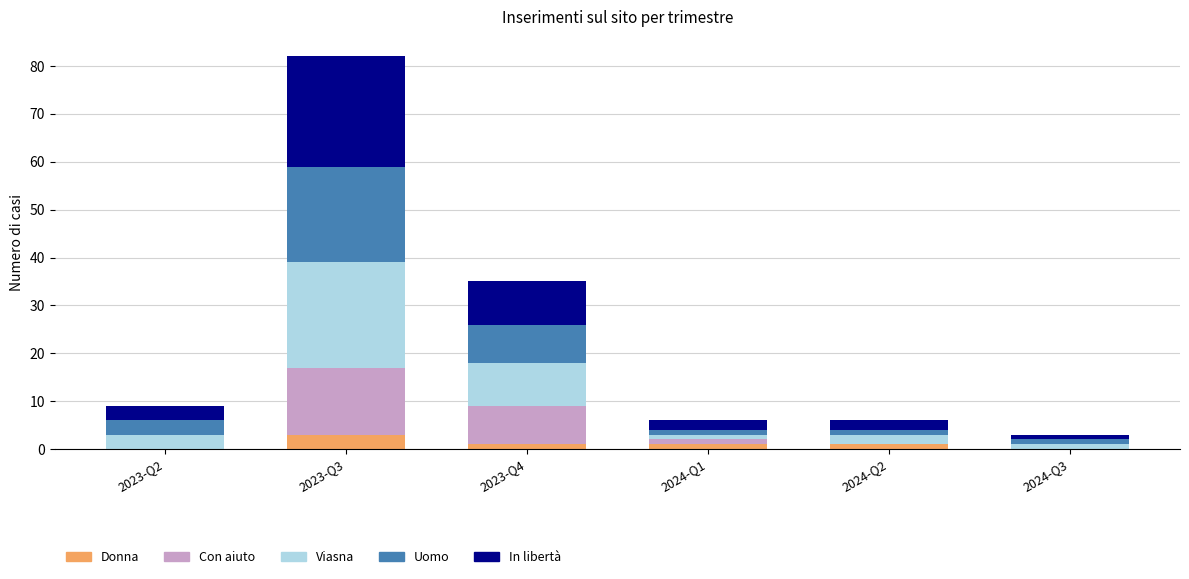

Is it true that Donna equals 0 at 2023-Q2?

True